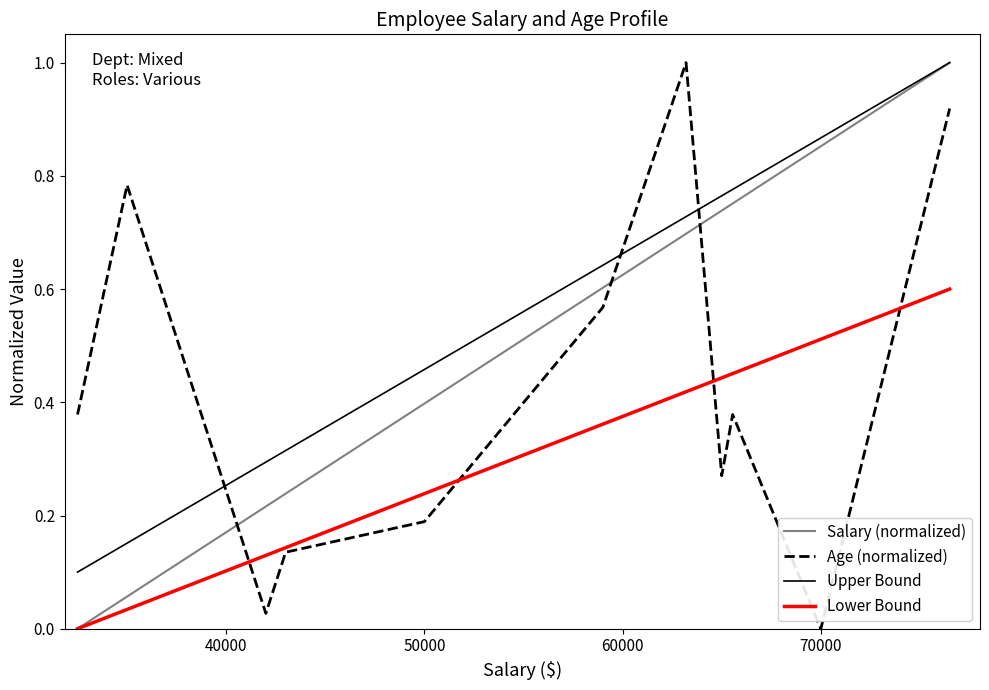

Which series has the largest total across all categories?

Upper Bound